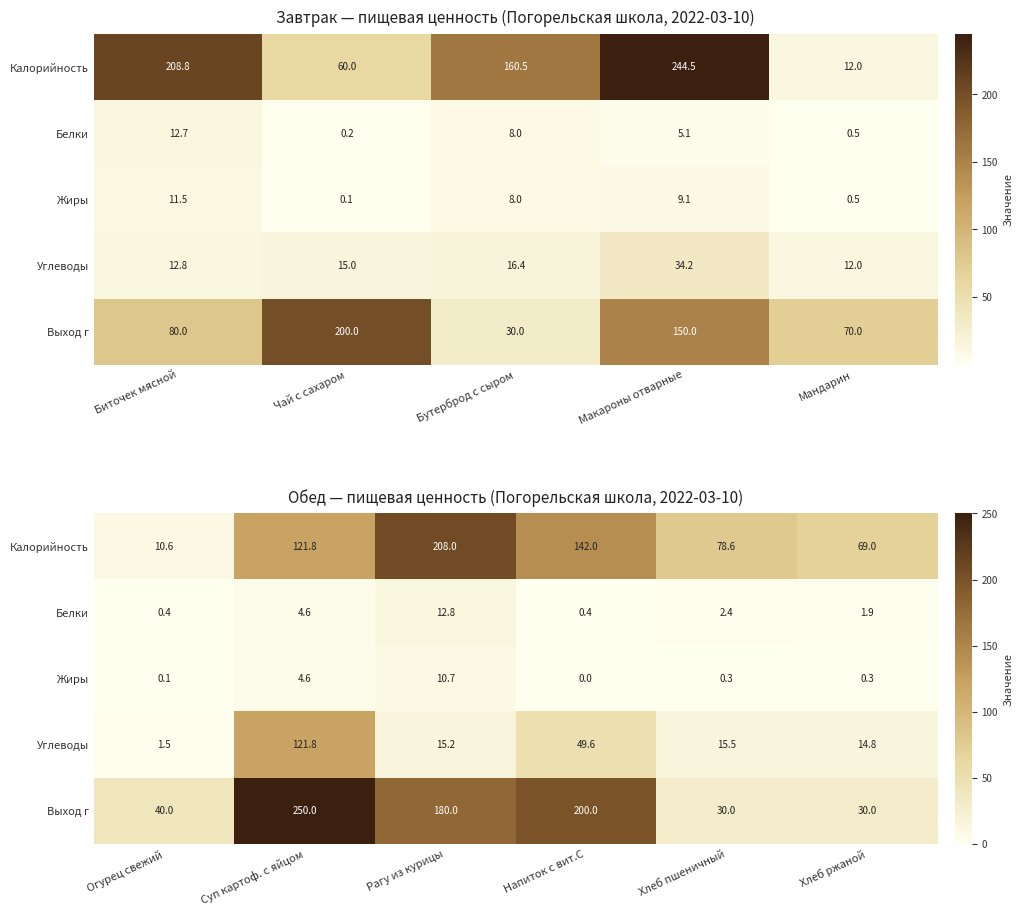

Is it true that Белки equals 0.2 at Огурец свежий?

False